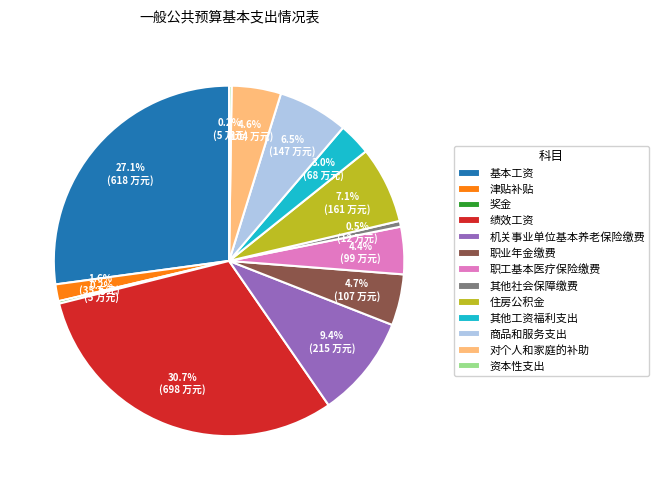

Which category has the biggest portion of the pie?

绩效工资